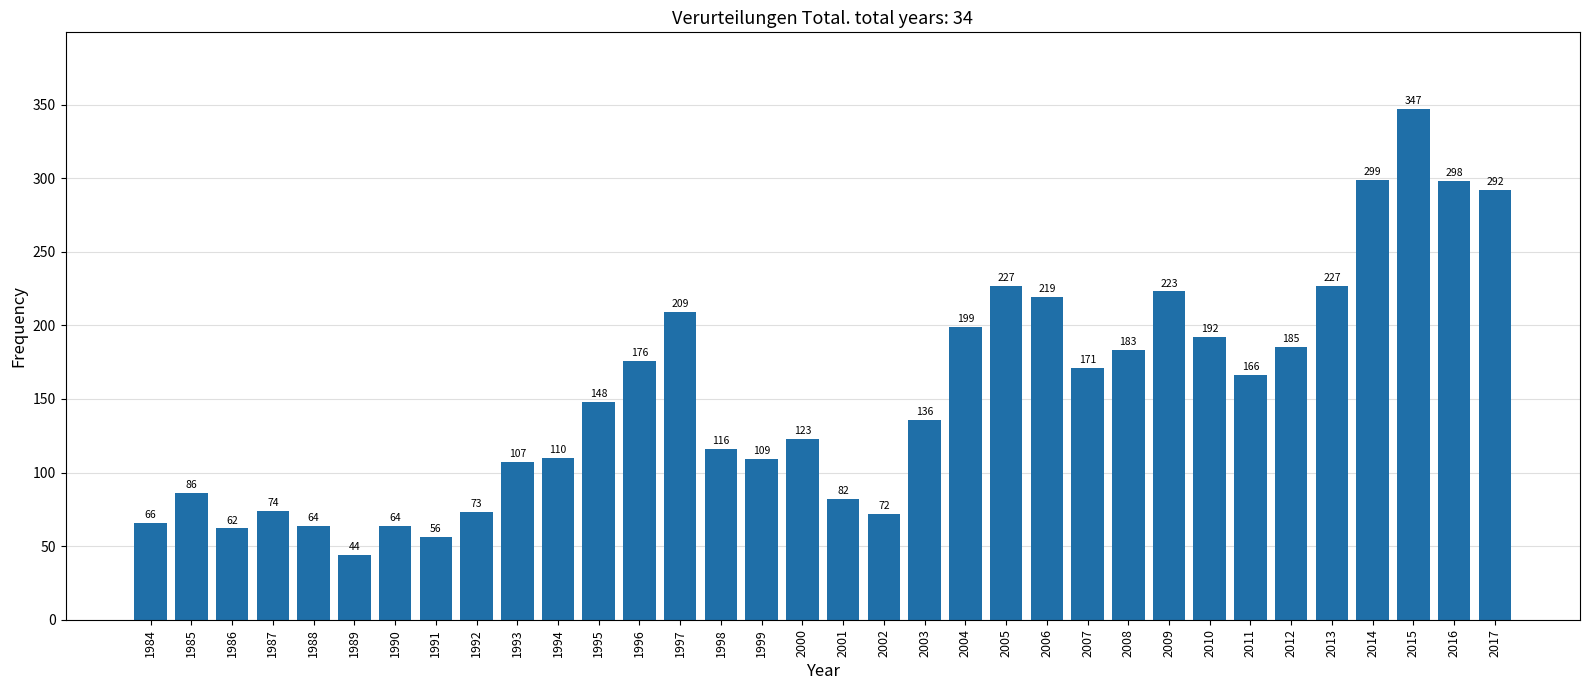

Reading left to right, what are all the values shown in this chart?

66	86	62	74	64	44	64	56	73	107	110	148	176	209	116	109	123	82	72	136	199	227	219	171	183	223	192	166	185	227	299	347	298	292